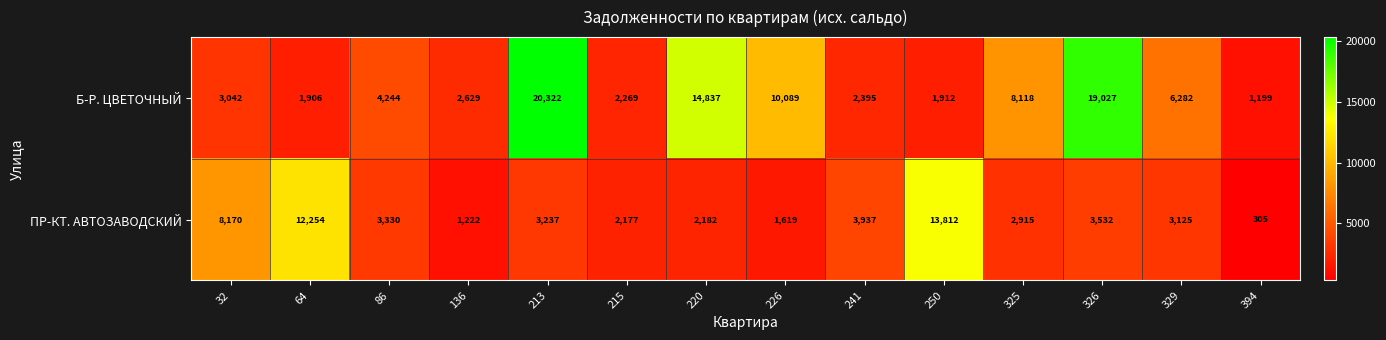

Where is ПР-КТ. АВТОЗАВОДСКИЙ nearest to the value 7058?

32